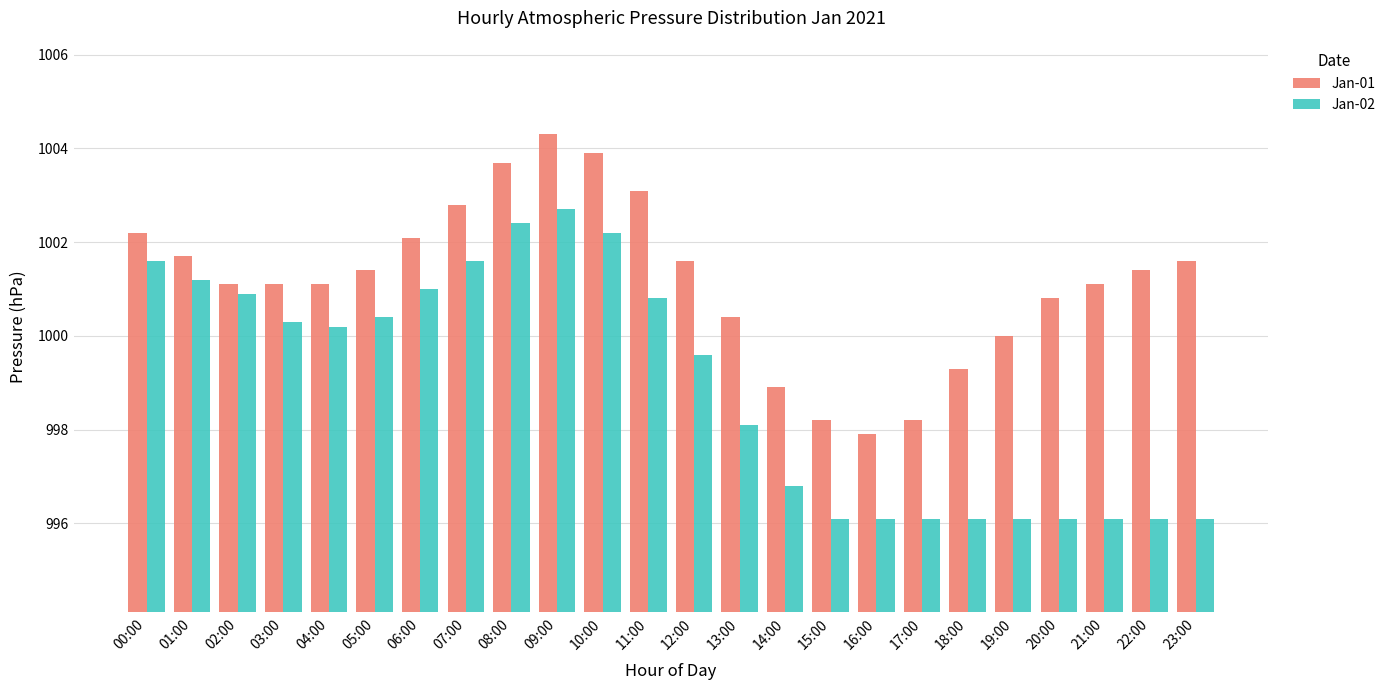

What is the value of the Jan-01 bar at the 10th from the left?

1004.3